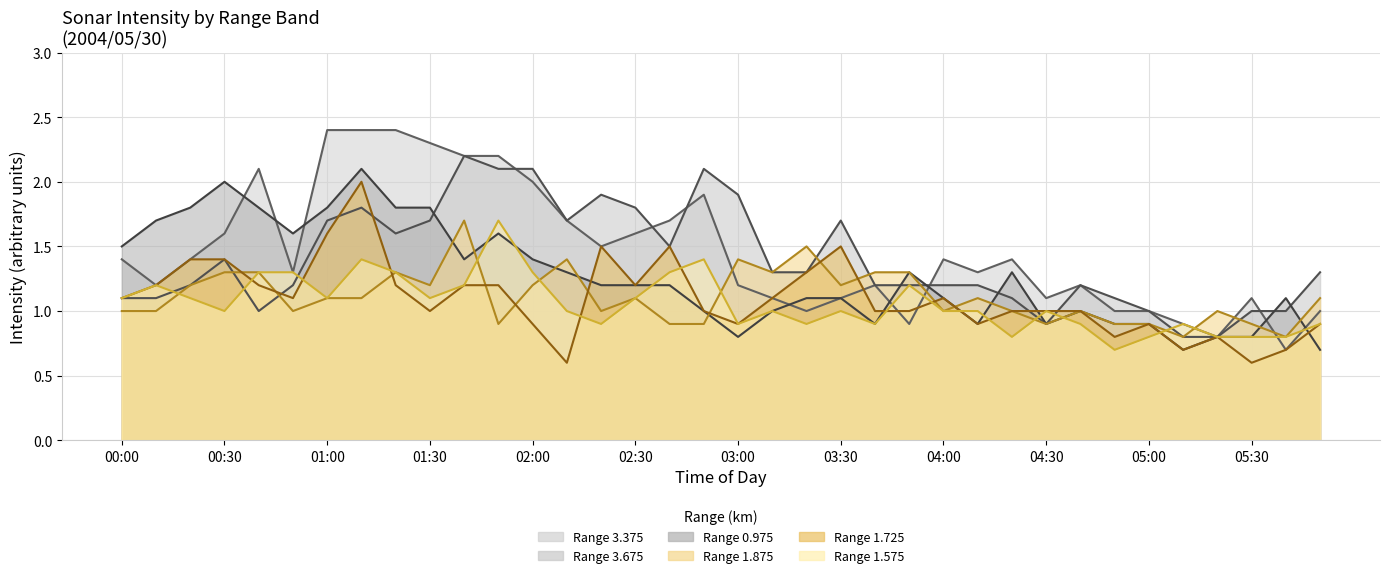

Which series has the largest total across all categories?

3.375 (line)